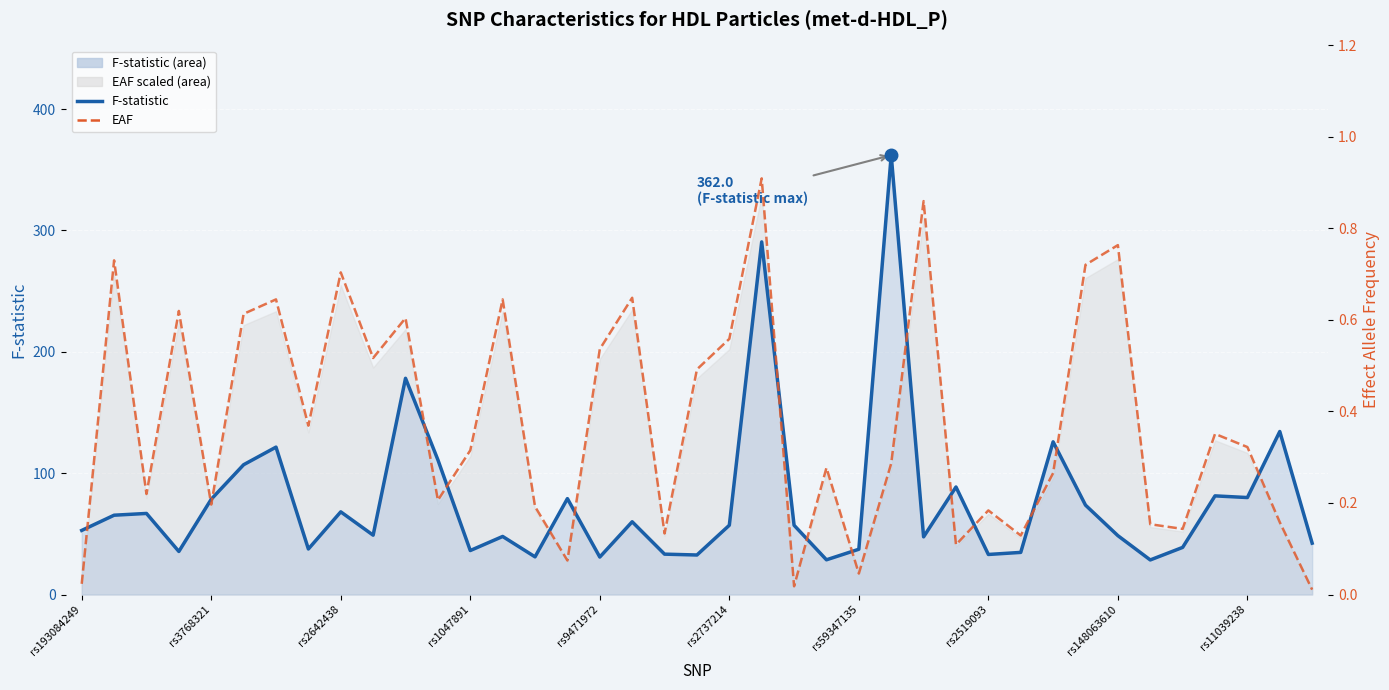

Rank the series at 21 from lowest to highest value.

EAF, F-statistic